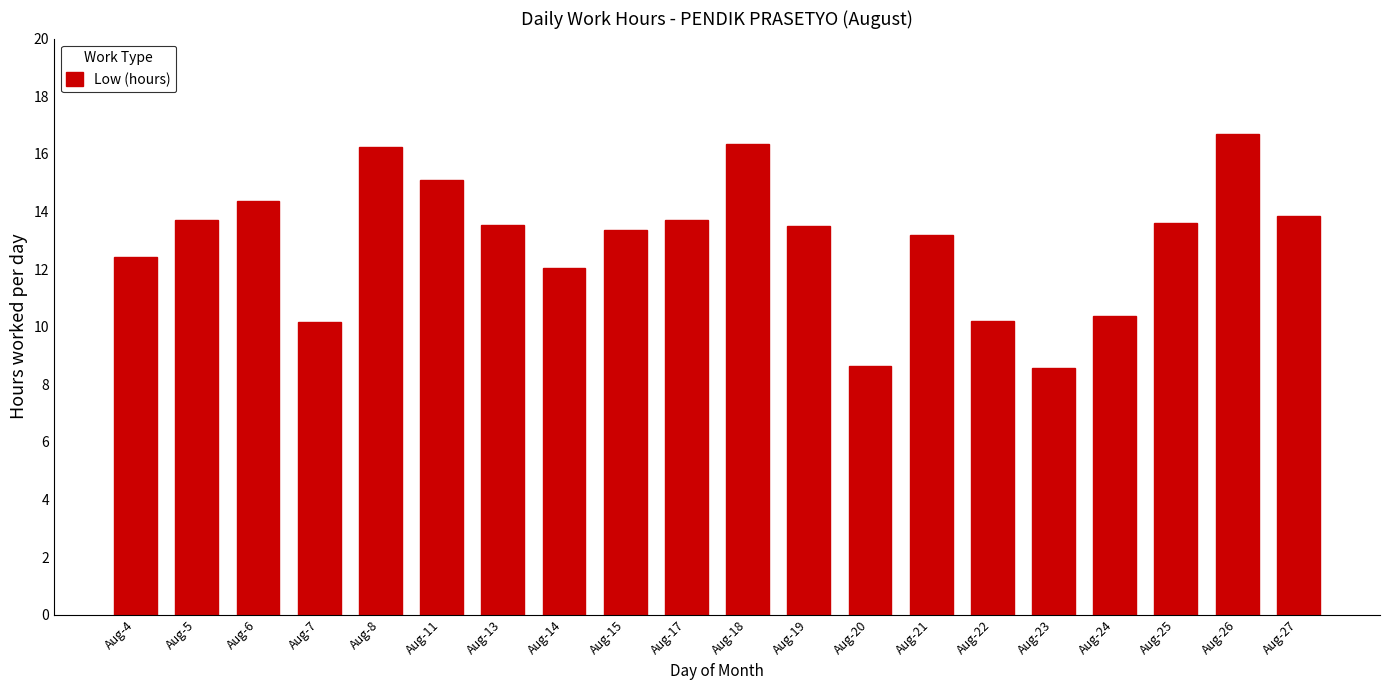

Are the bars grouped side by side (vs. stacked)?

No